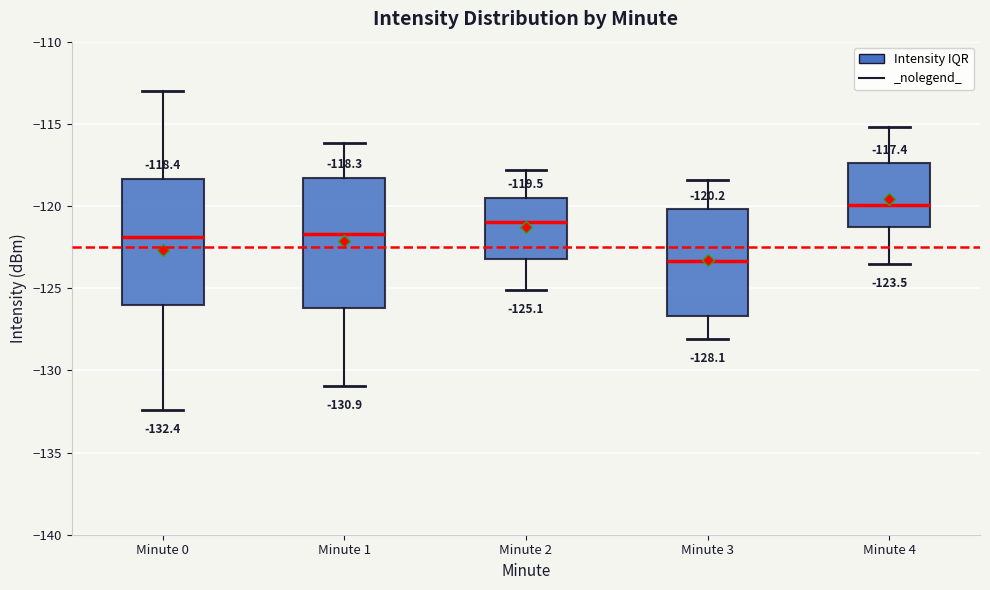

Which box has the lowest median line?

Minute 3